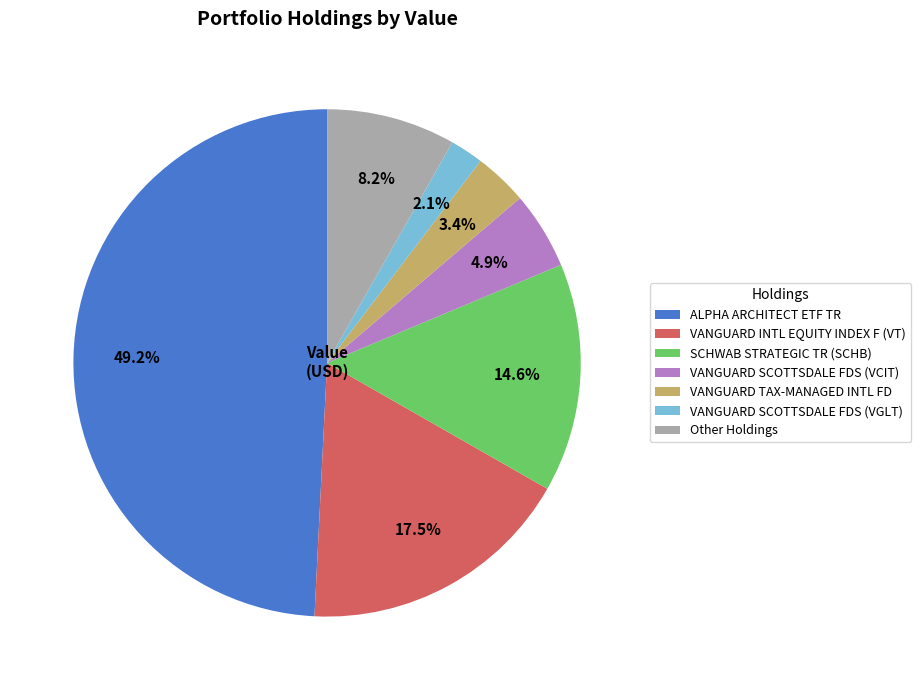

Does SCHWAB STRATEGIC TR (SCHB) account for over 50% of the chart?

No